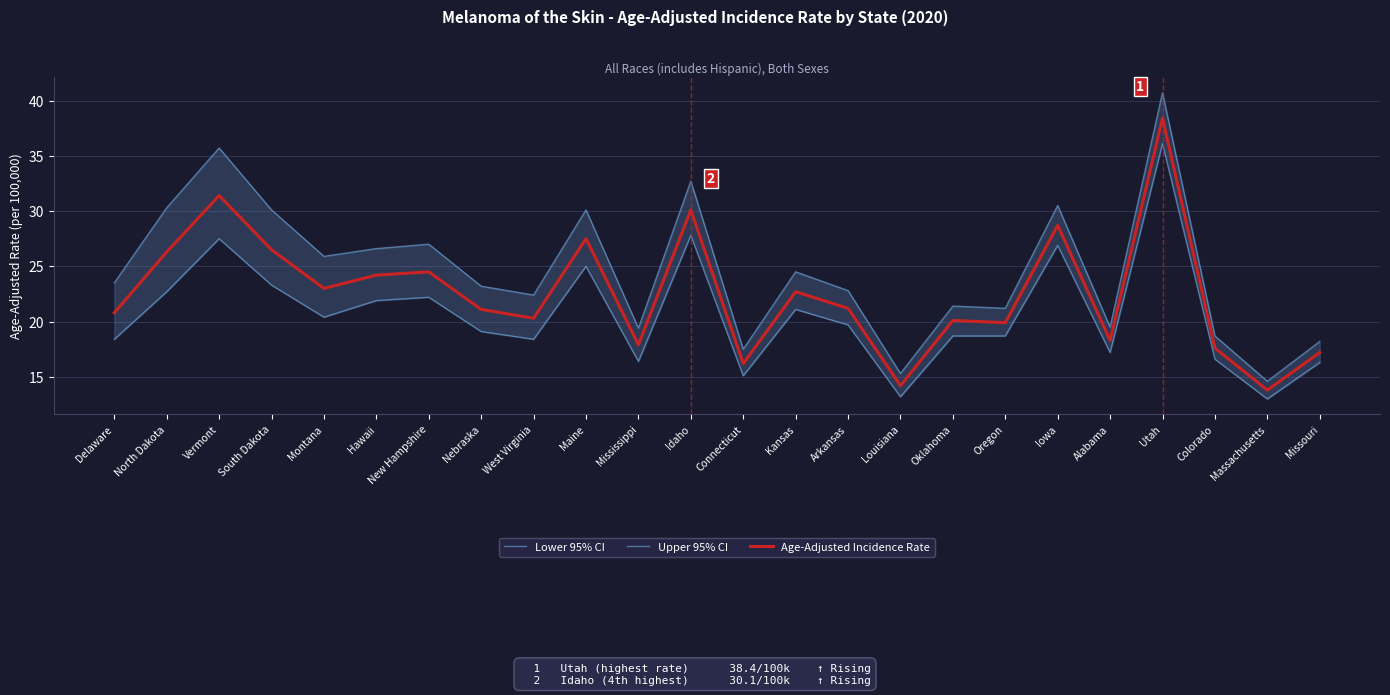

What is the difference between the second highest and minimum values in the Upper 95% CI series?

21.1